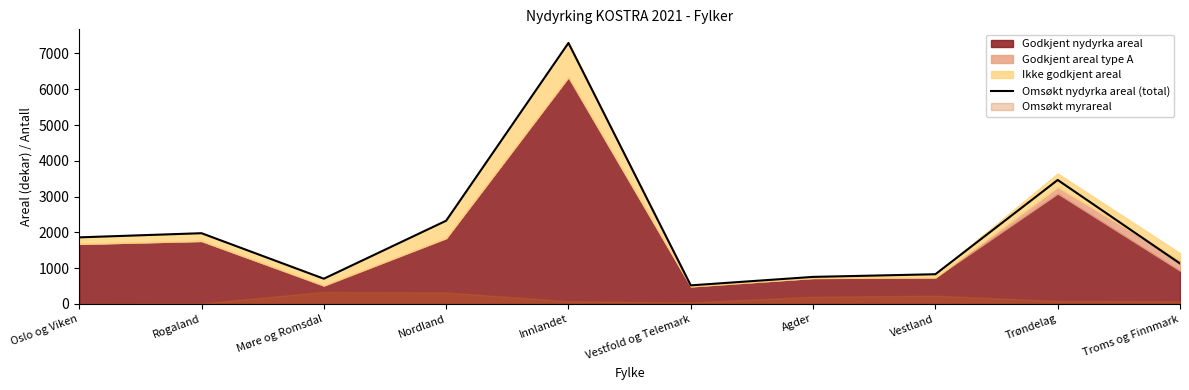

The chart shows a value of 704 at Møre og Romsdal. True or false?

True